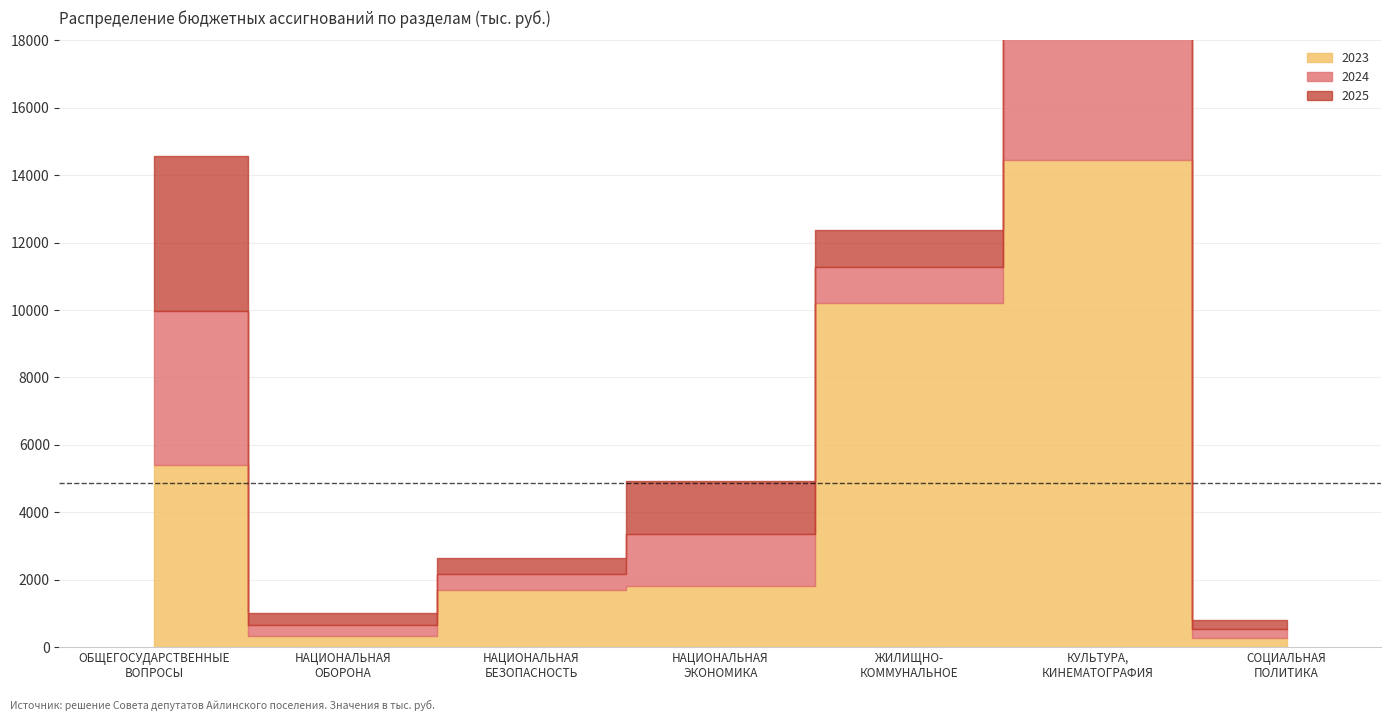

At which category does 2024 reach its first local peak?

НАЦИОНАЛЬНАЯ
ЭКОНОМИКА